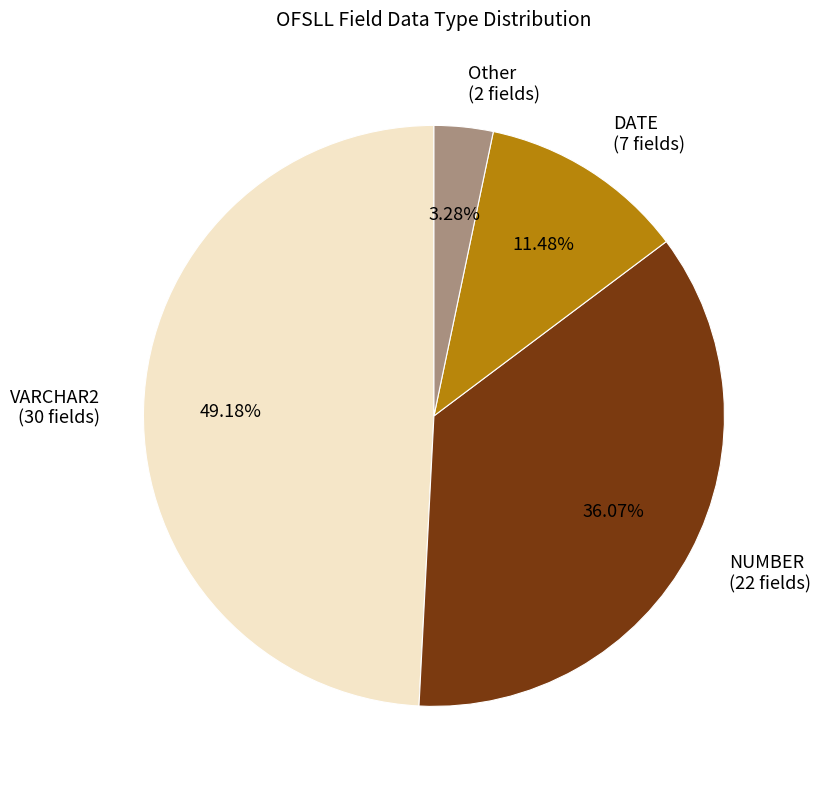

Count the number of slices in the pie.

4